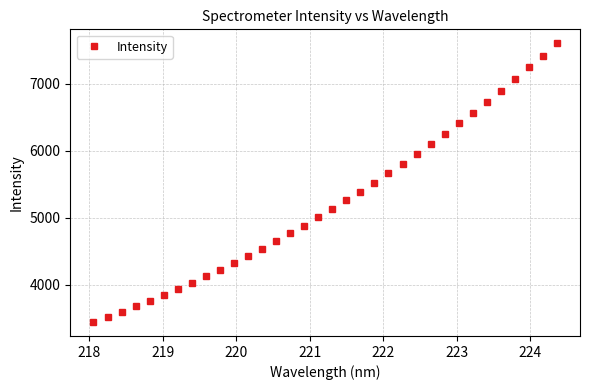

What is the difference between the maximum and minimum values?

4169.5